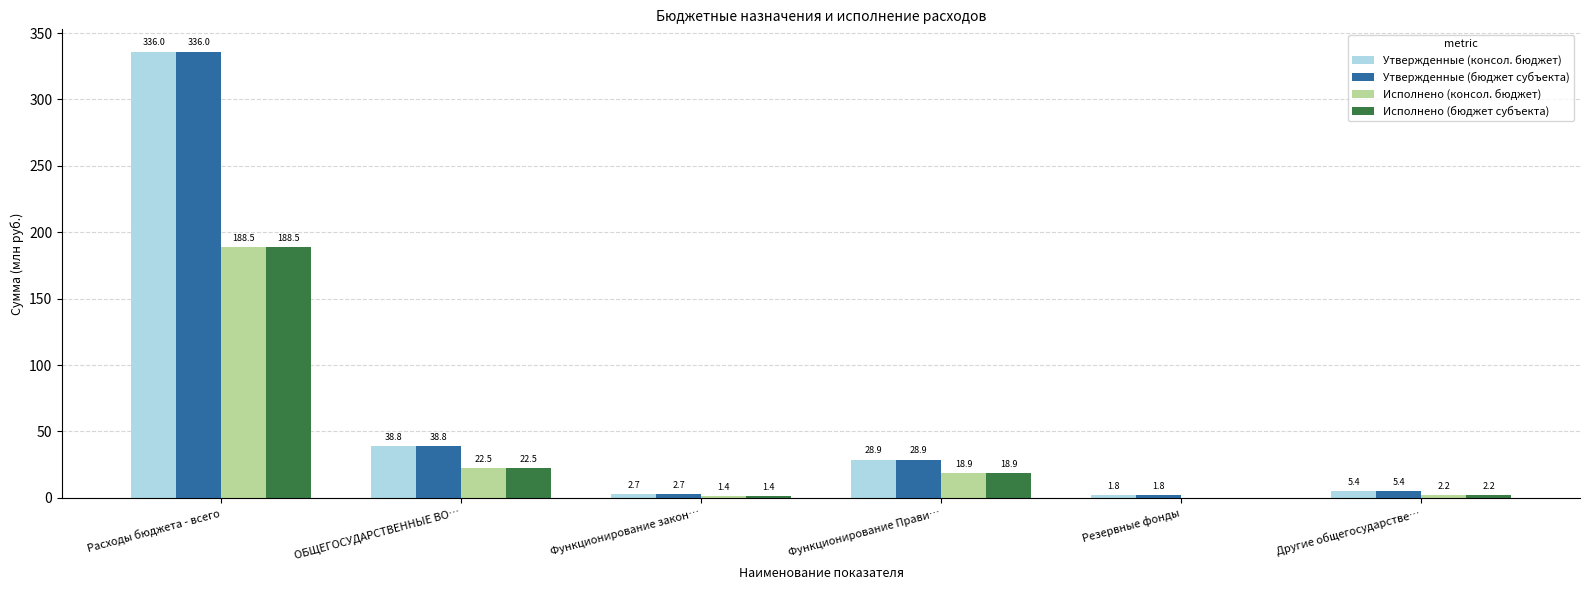

The value of Утвержденные (консол. бюджет) at Резервные фонды is 1.8. True or false?

True